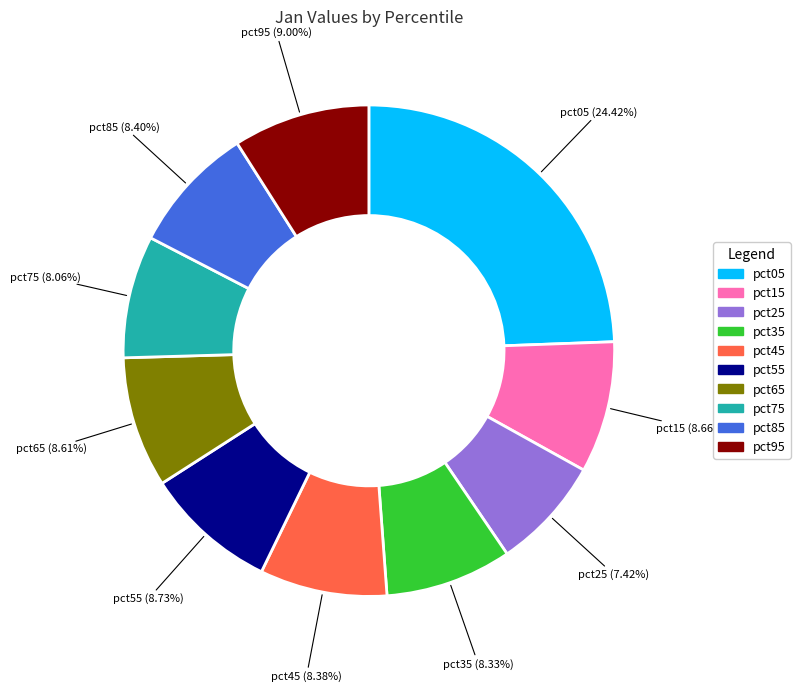

The pct25 slice represents 7% of the pie. True or false?

True